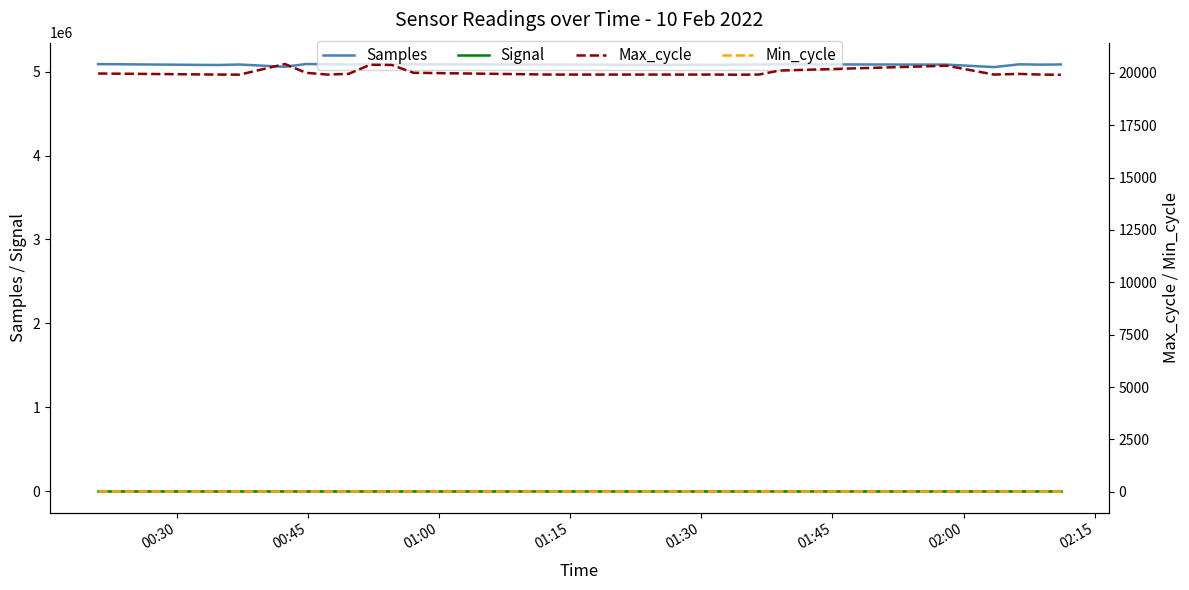

Which series has the largest total across all categories?

Samples